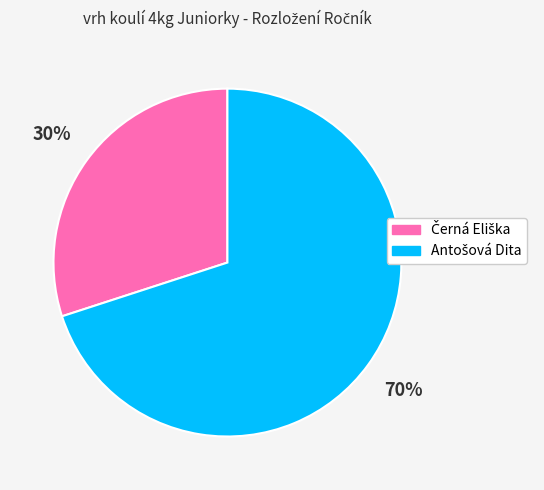

To the nearest percent, what is the average slice percentage?

50%